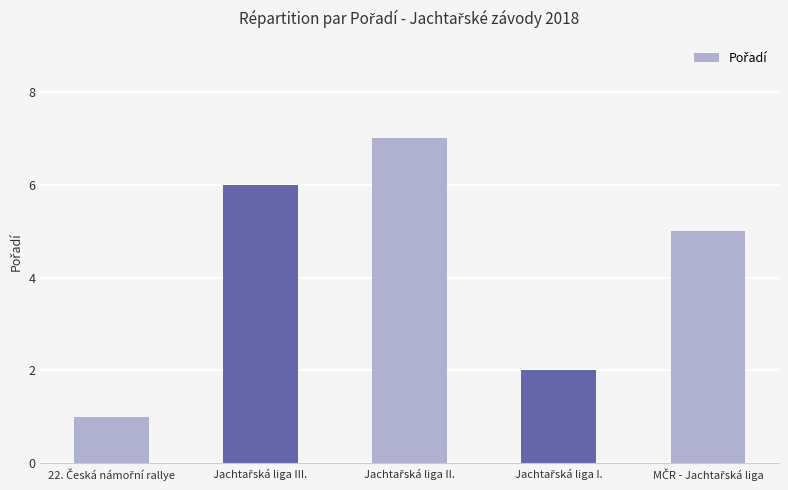

What is the difference between the maximum and minimum values?

6